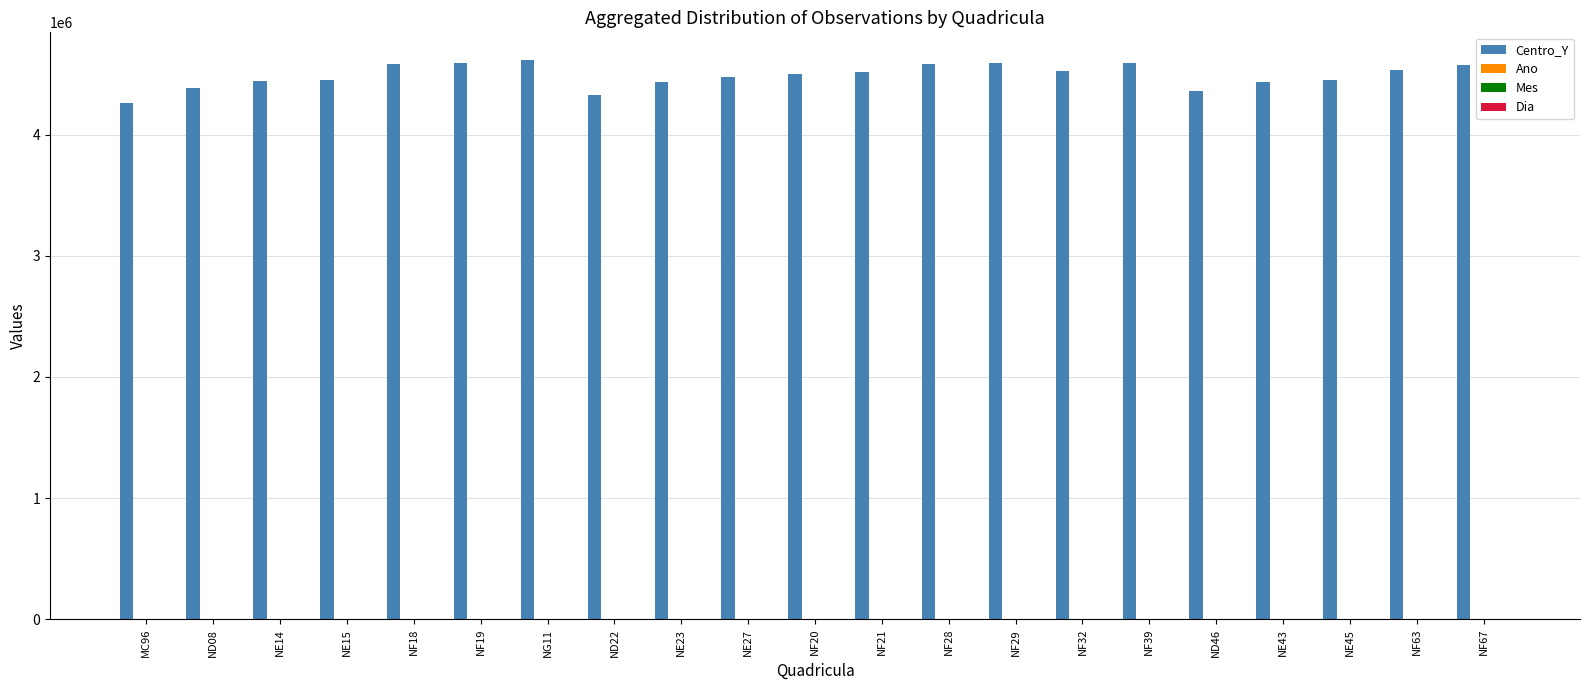

What is the label of the 19th bar from the right?

NE14